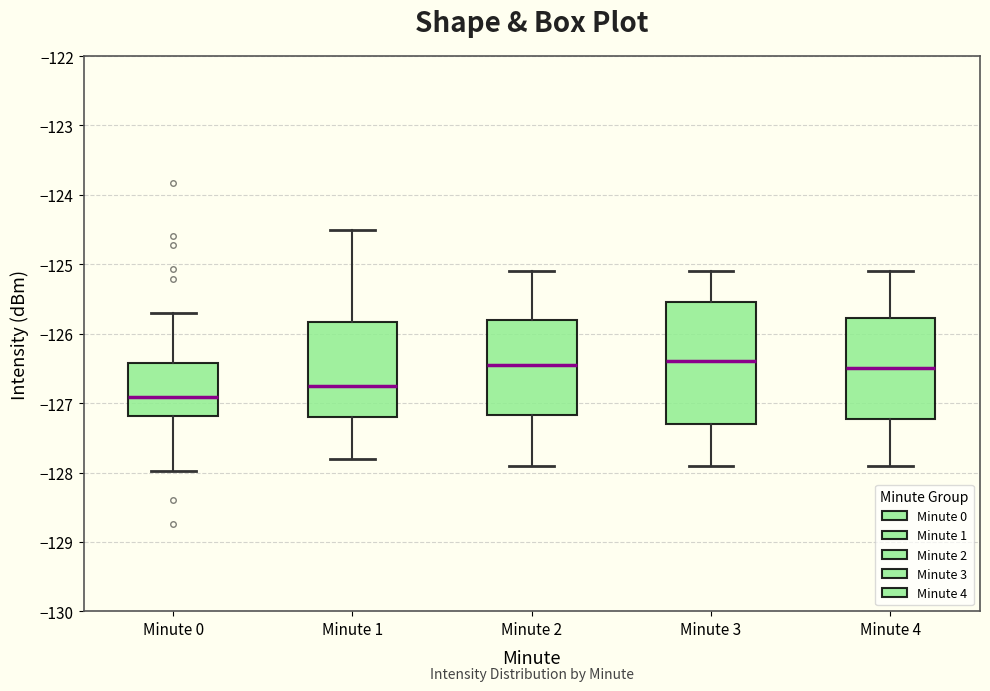

Reading left to right, read every box against the y-axis: the position of its median line, the range the box covers, and the ends of its whiskers. The values are not printed on the chart, so give them approximately, as read against the axis.

Minute 0: median -126.9, box -127.2 to -126.4, whiskers -128.0 to -125.7
Minute 1: median -126.7, box -127.2 to -125.8, whiskers -127.8 to -124.5
Minute 2: median -126.4, box -127.2 to -125.8, whiskers -127.9 to -125.1
Minute 3: median -126.4, box -127.3 to -125.5, whiskers -127.9 to -125.1
Minute 4: median -126.5, box -127.2 to -125.8, whiskers -127.9 to -125.1